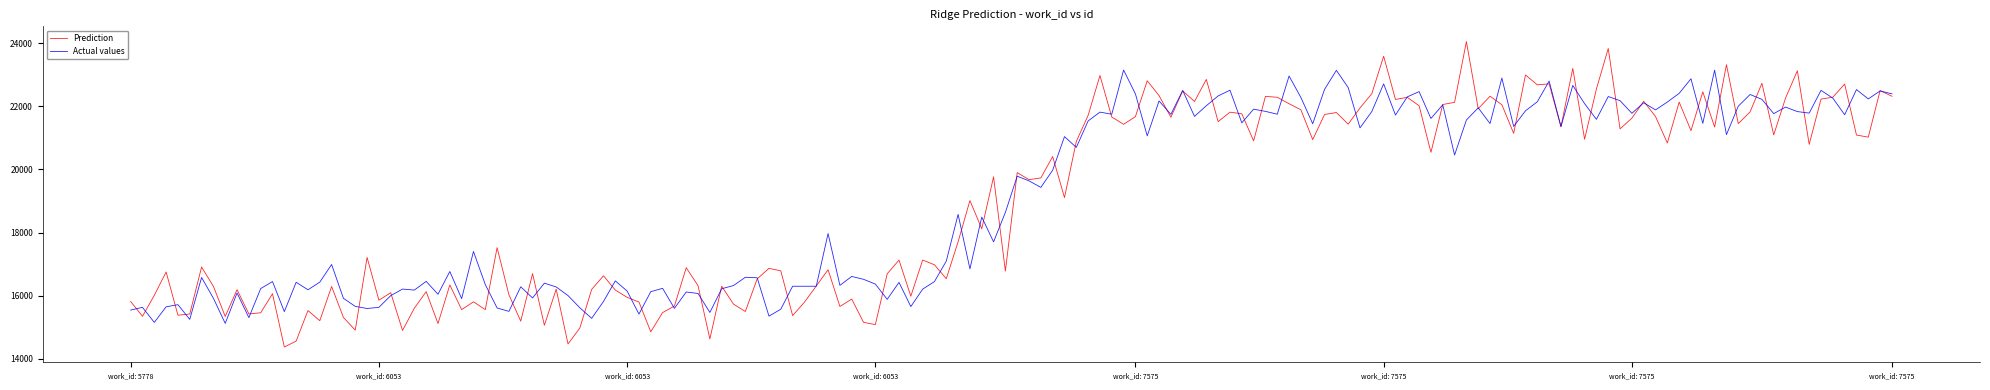

What is the sum of all Prediction values?

2843691.5